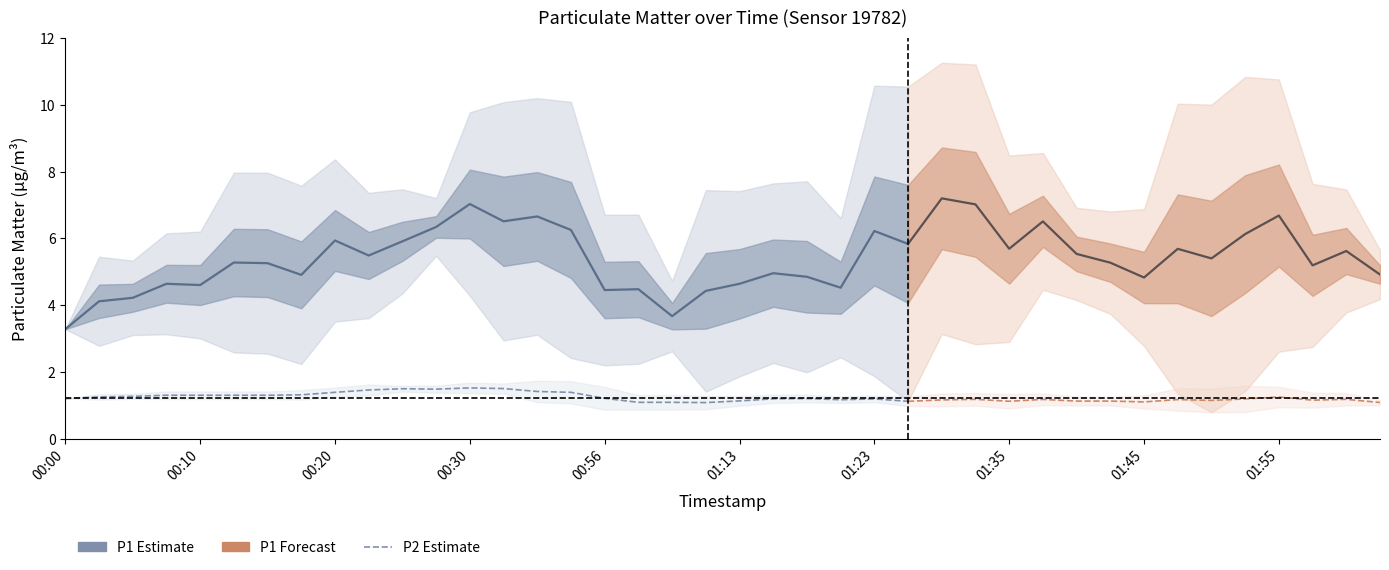

The P1 series shows 8.2 at 01:33. True or false?

False